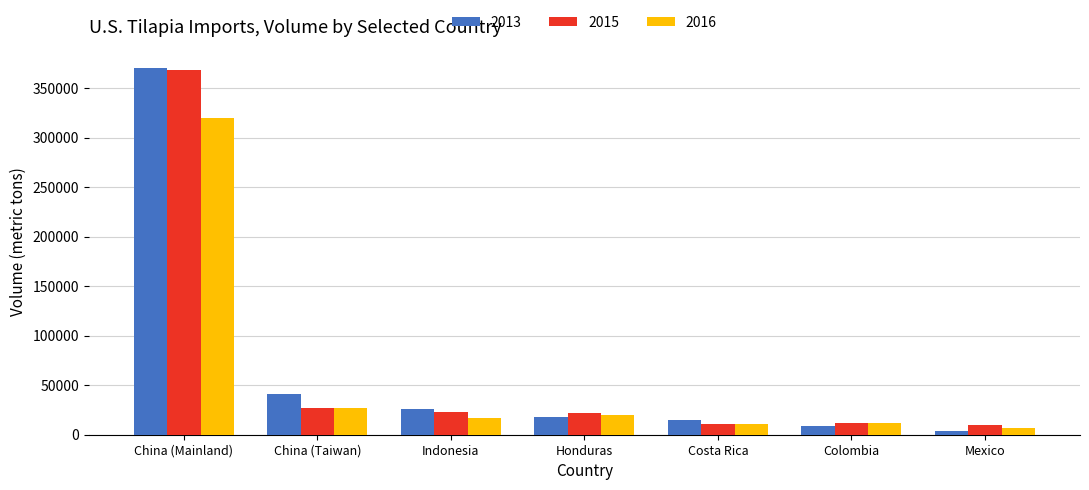

The 2013 series shows 26076.5 at Indonesia. True or false?

True